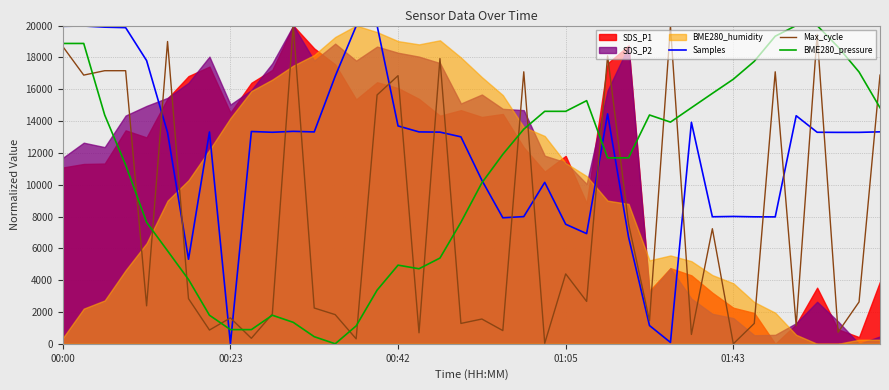

What is the maximum value for BME280_pressure?

20000.0